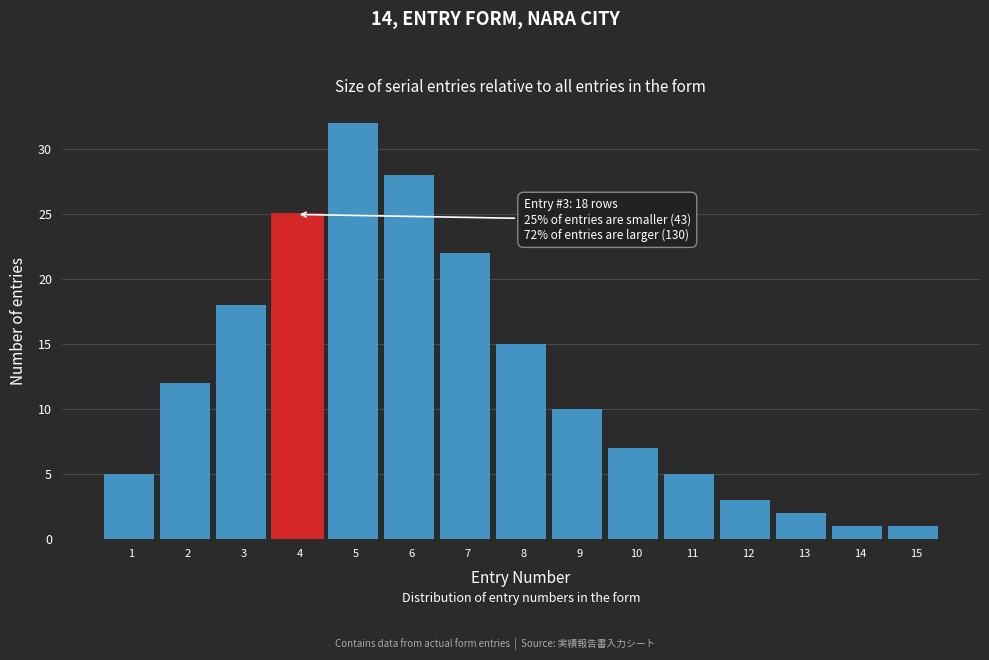

Reading left to right, extract all data points from this chart.

5	12	18	25	32	28	22	15	10	7	5	3	2	1	1